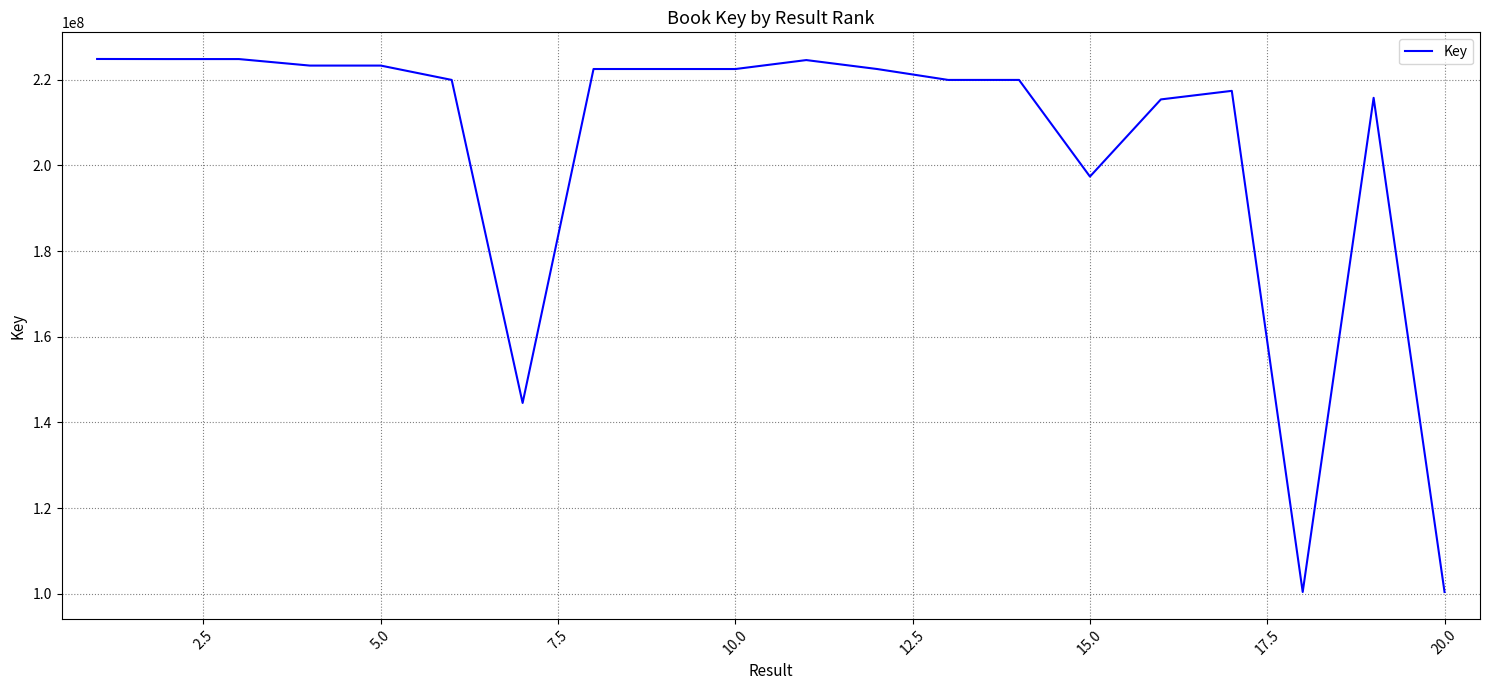

What is the maximum value shown in the chart?

224838265